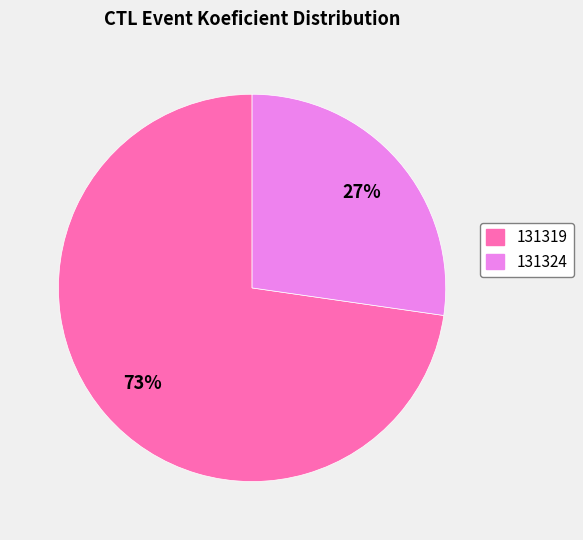

The 131324 slice represents 37% of the pie. True or false?

False